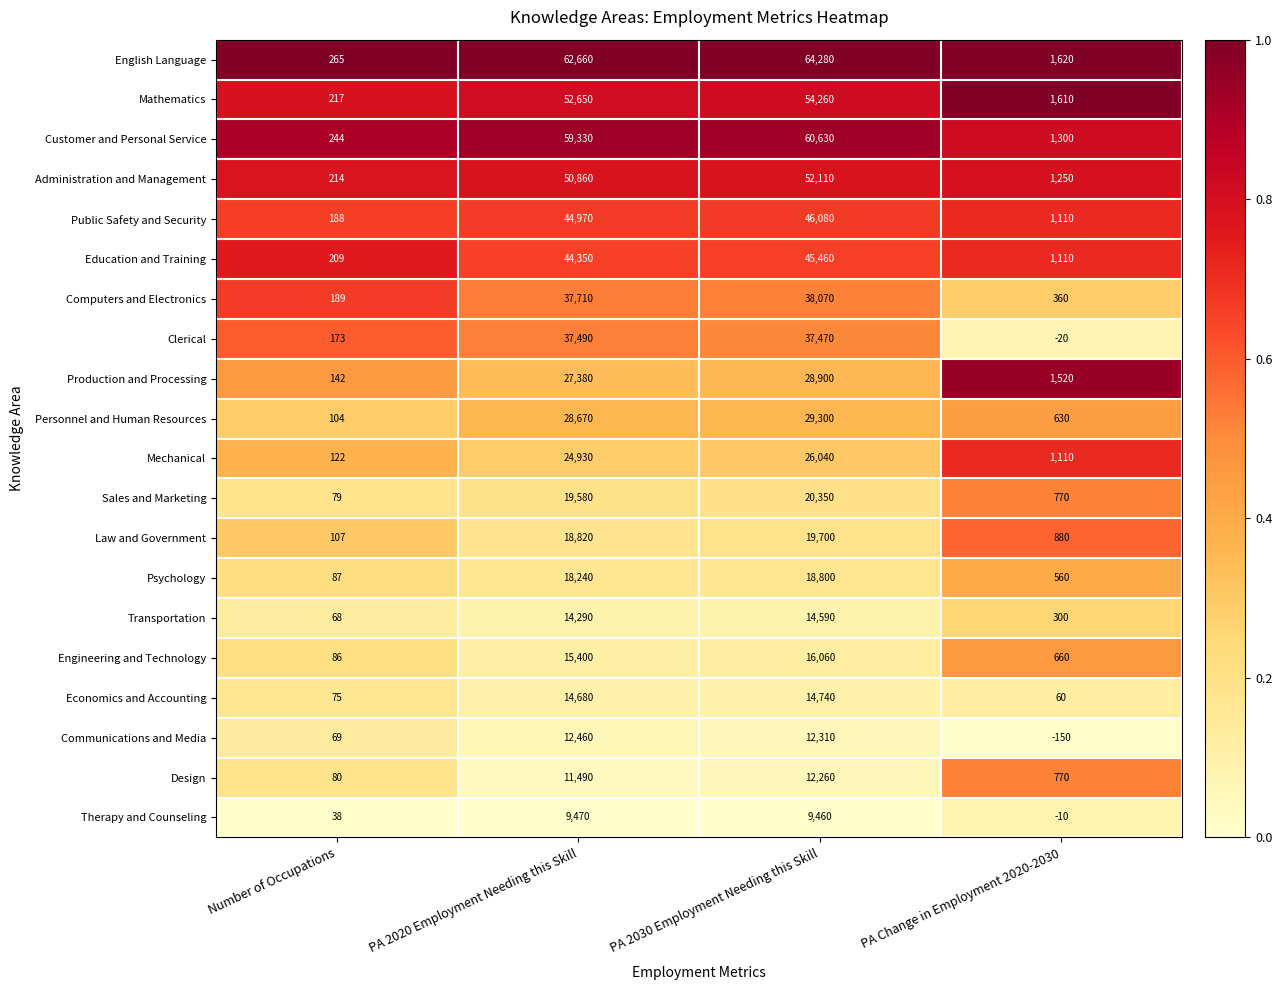

Where is Clerical nearest to the value 18735?

Number of Occupations